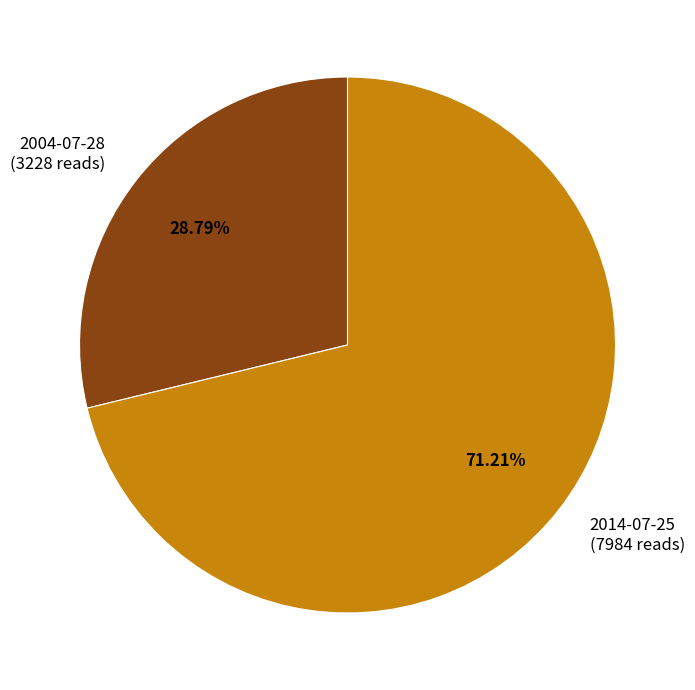

Approximately how many times larger is the value at 2014-07-25 compared to 2004-07-28?

2.5